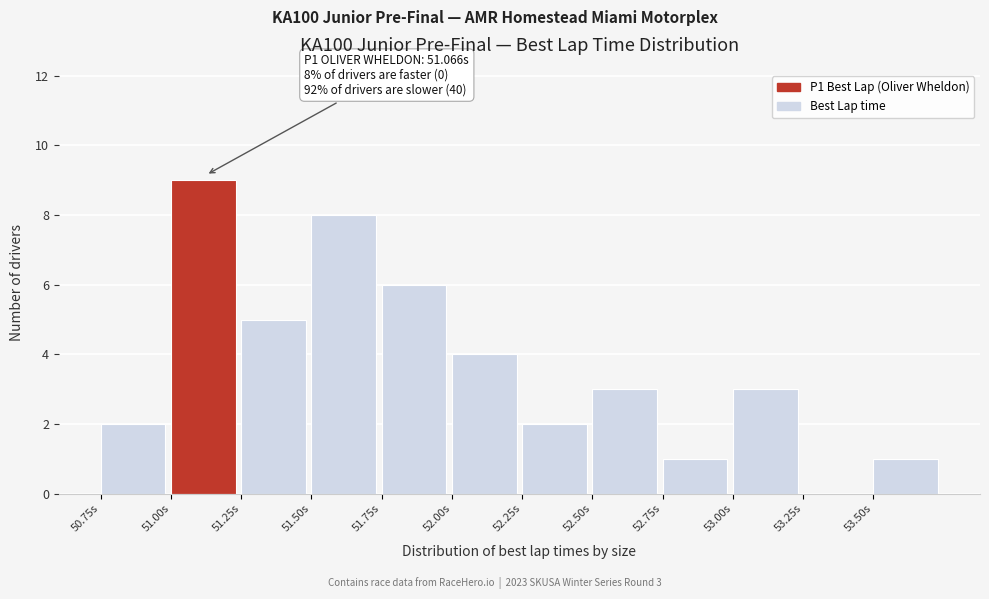

Over which range of the x-axis is the bar tallest?

51.00 to 51.25